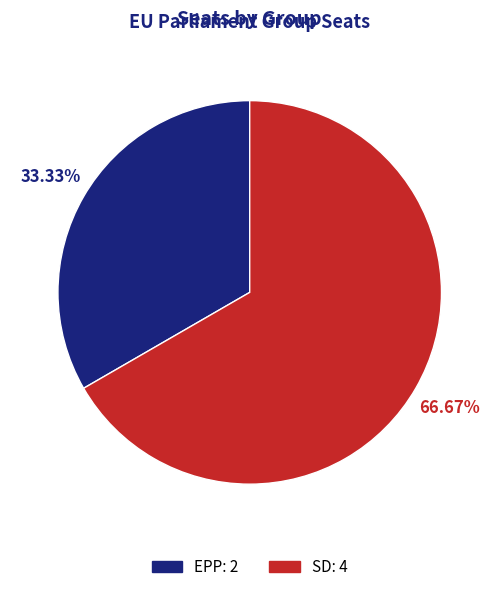

How many segments does this pie chart have?

2